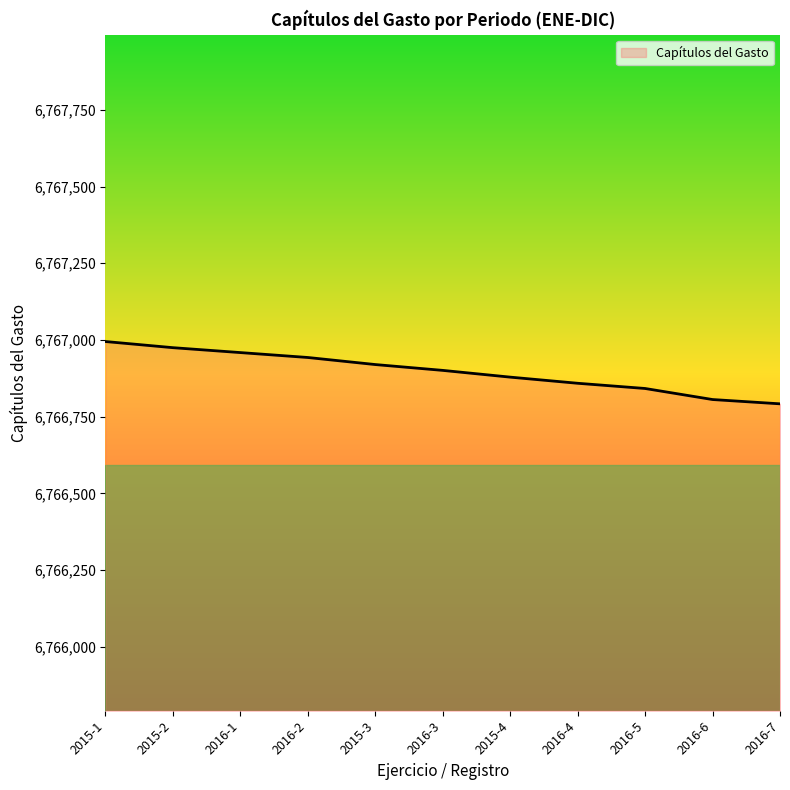

What is the difference between the values at 2016-3 and 2015-2?

74